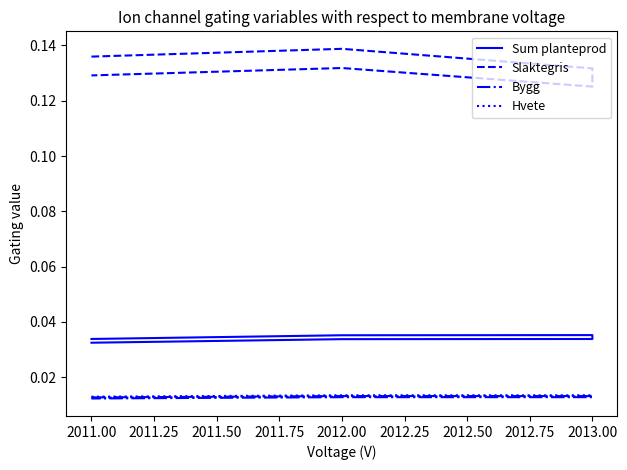

Rank the series at 2011.00 from highest to lowest value.

Slaktegris, Sum planteprod, Hvete, Bygg